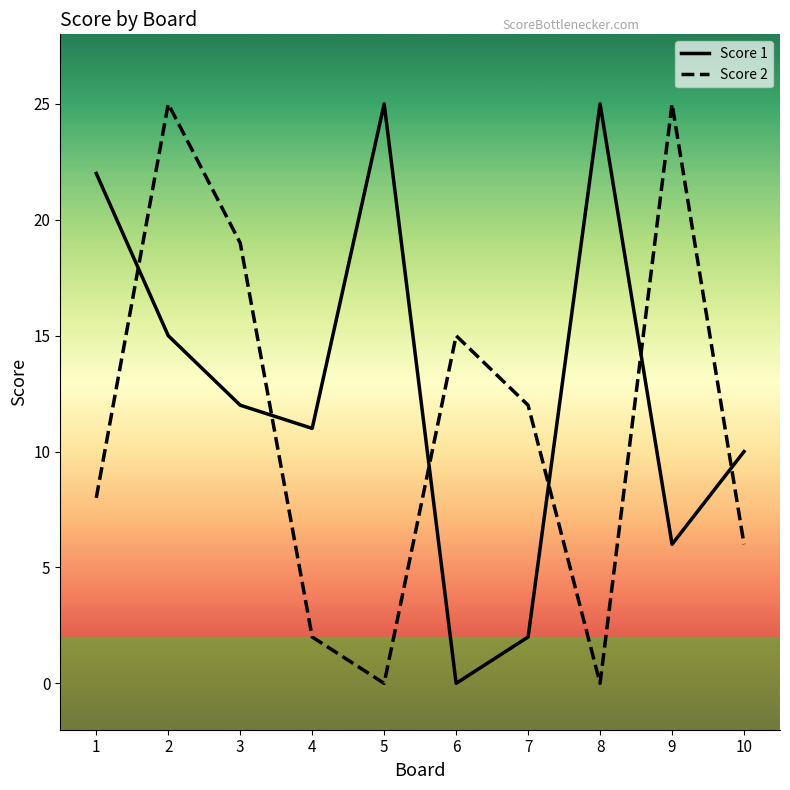

Between 3 and 8, which series saw the biggest shift?

Score 2